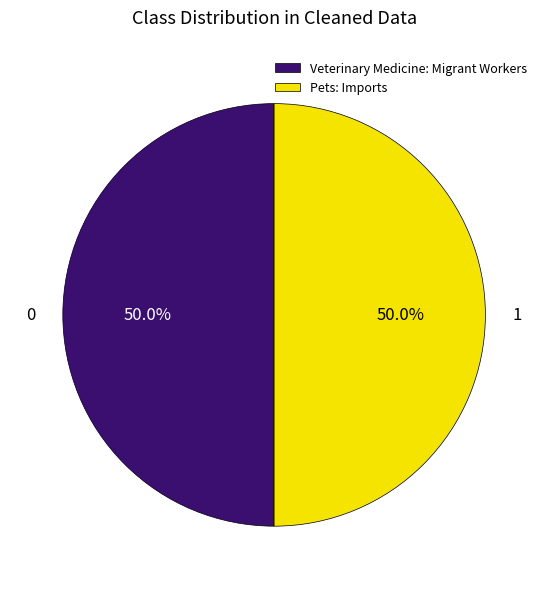

Is the sum of Veterinary Medicine: Migrant Workers and Pets: Imports greater than half?

Yes